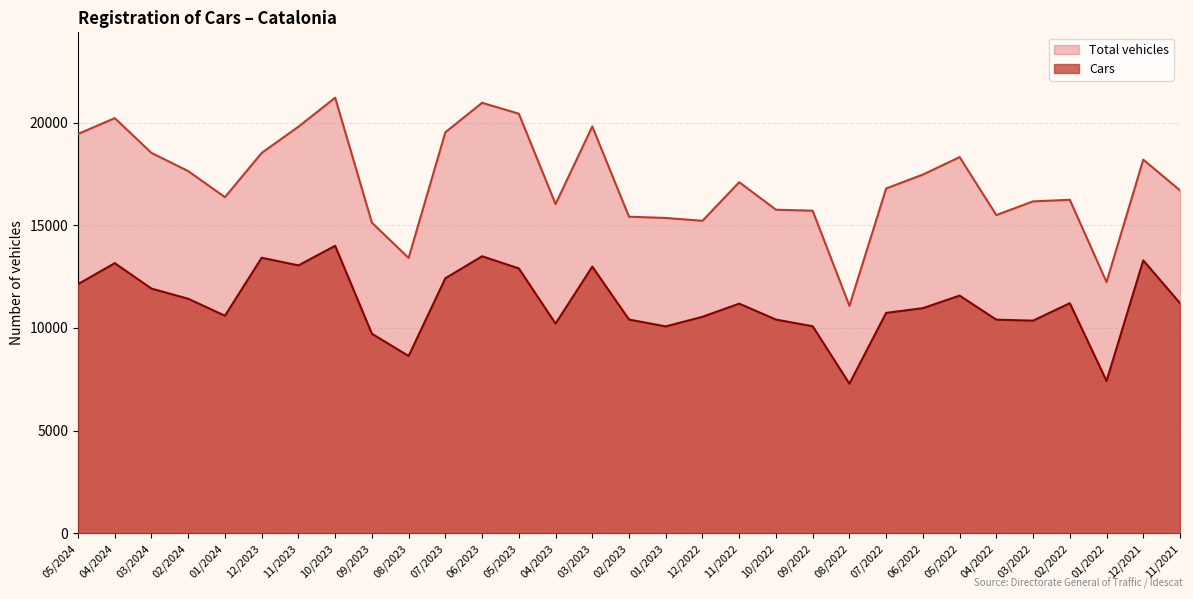

What is the minimum value for Total vehicles?

11078